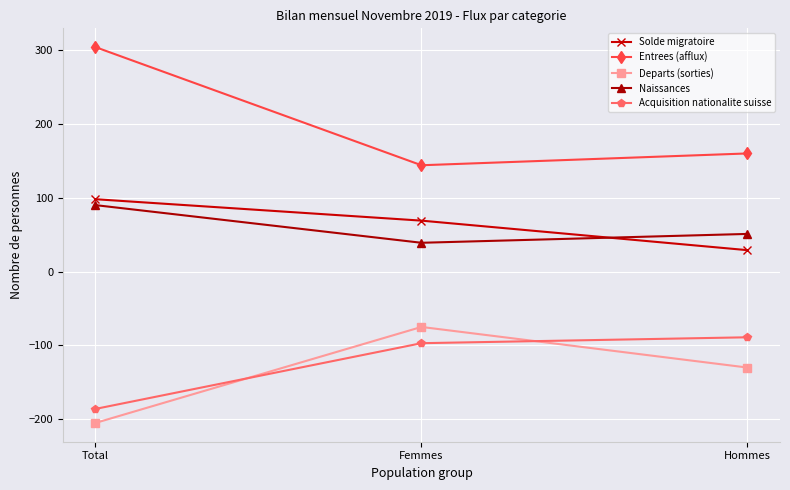

Which series has the largest total across all categories?

Entrees (afflux)